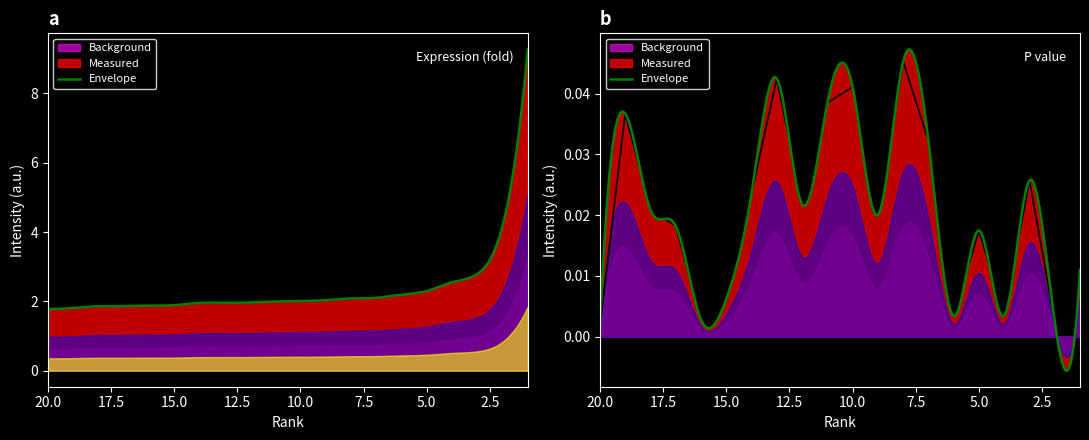

List the series in order of their overall mean, highest first.

Expression (fold), P value